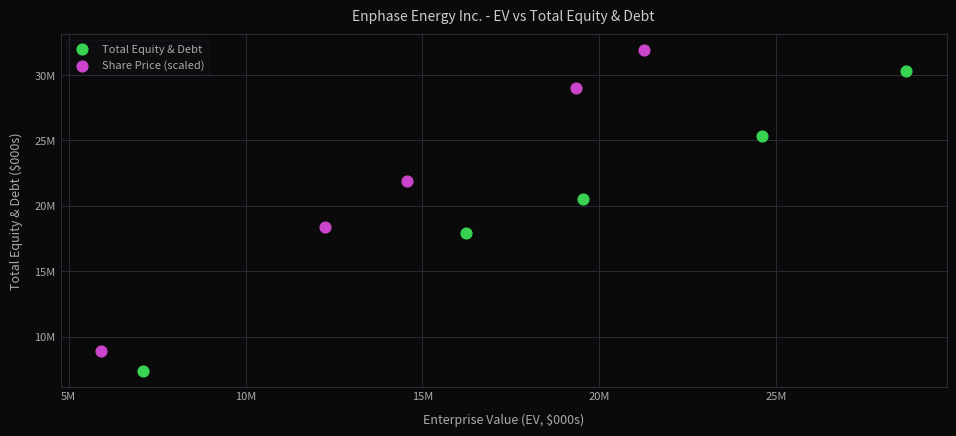

What are all the series names shown in the legend?

Total Equity & Debt, Share Price (scaled)